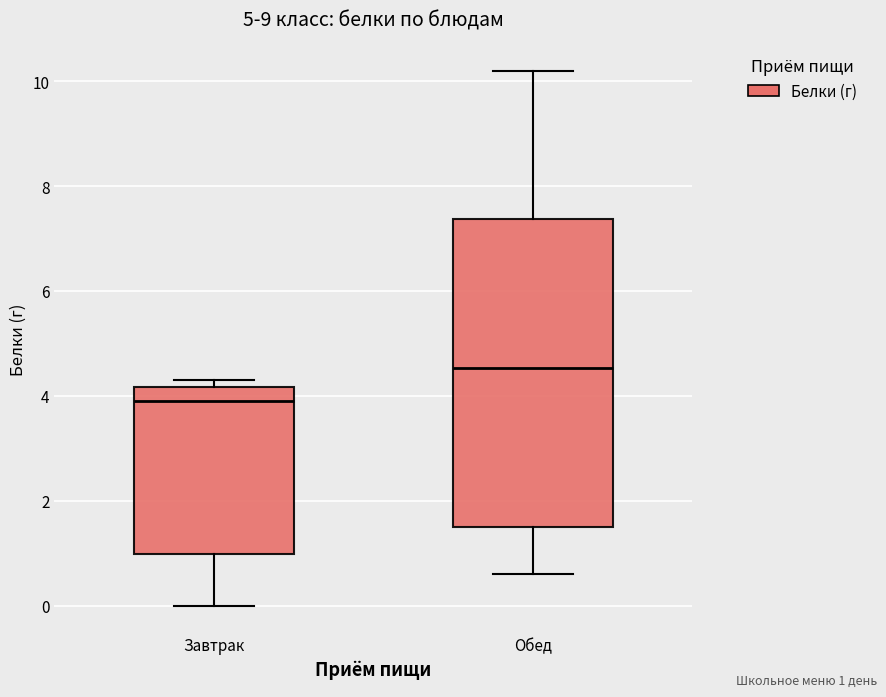

Where is the upper edge of the box for Завтрак on the y-axis? The values are not printed on the chart, so give them approximately, as read against the axis.

4.2